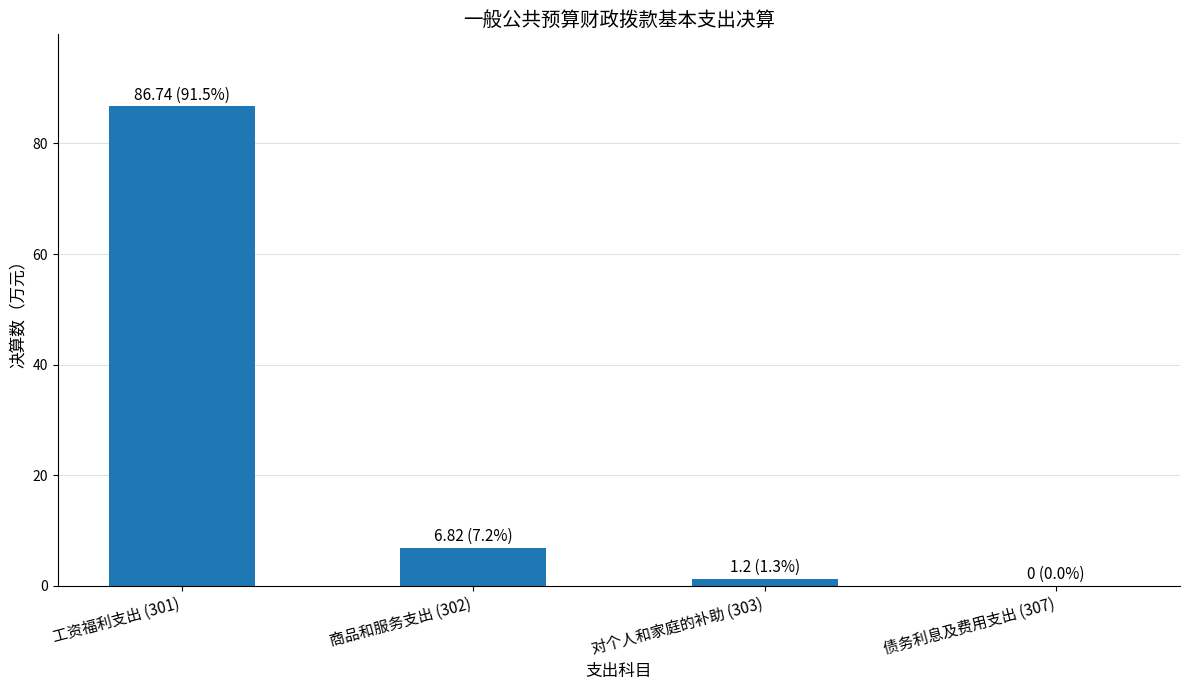

The chart shows a value of 0.0 at 债务利息及费用支出 (307). True or false?

True